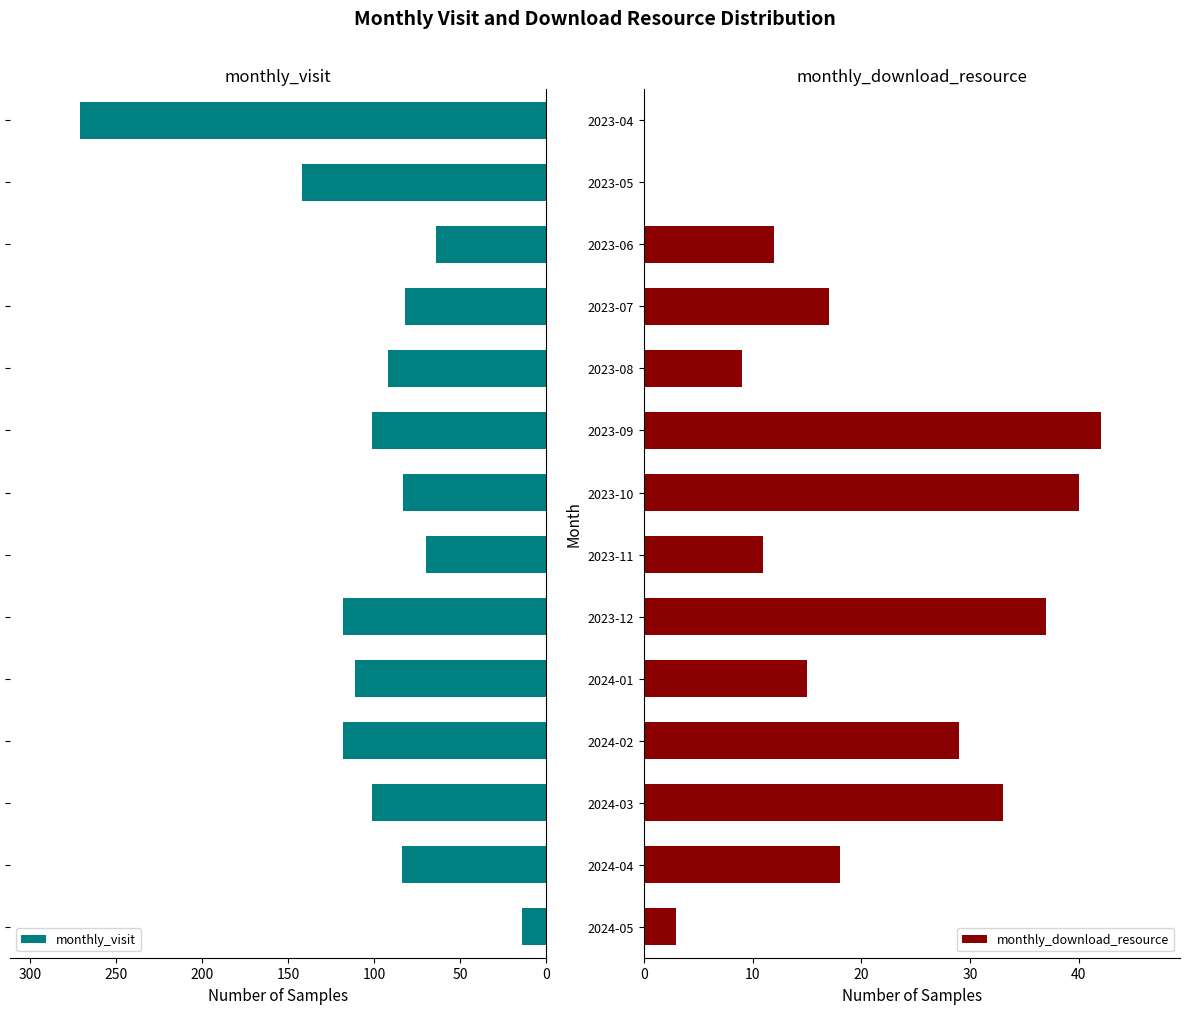

What is the maximum value for monthly_download_resource?

42